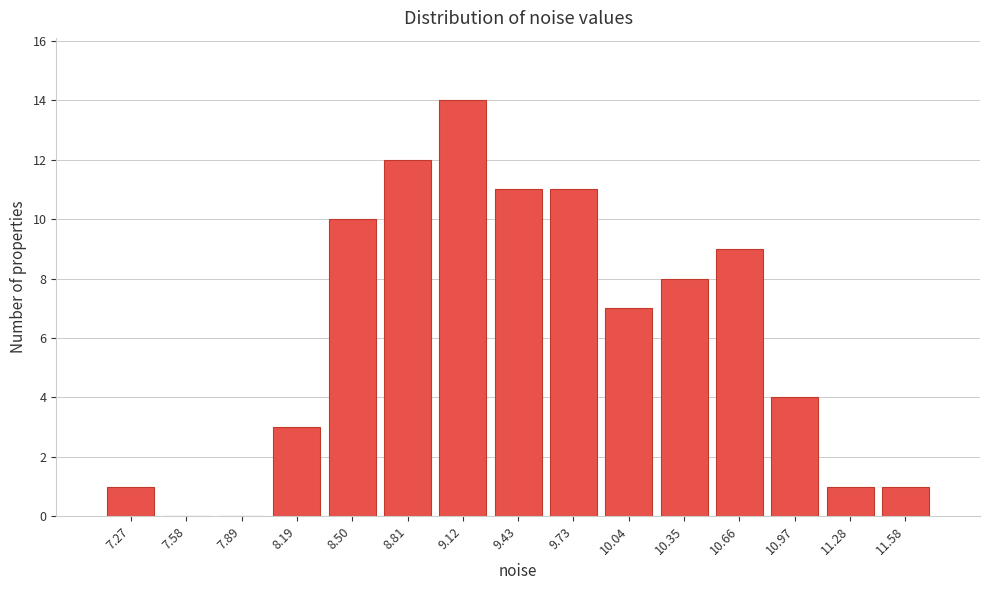

Reading left to right, list every bar in this chart as the range it spans on the x-axis followed by its height. Neither the bar edges nor the heights are printed on the chart, so give them approximately, as read against the axes.

7.10 to 7.40: 1
7.40 to 7.75: 0
7.75 to 8.05: 0
8.05 to 8.35: 3
8.35 to 8.65: 10
8.65 to 8.95: 12
8.95 to 9.25: 14
9.25 to 9.60: 11
9.60 to 9.90: 11
9.90 to 10.20: 7
10.20 to 10.50: 8
10.50 to 10.80: 9
10.80 to 11.10: 4
11.10 to 11.45: 1
11.45 to 11.75: 1